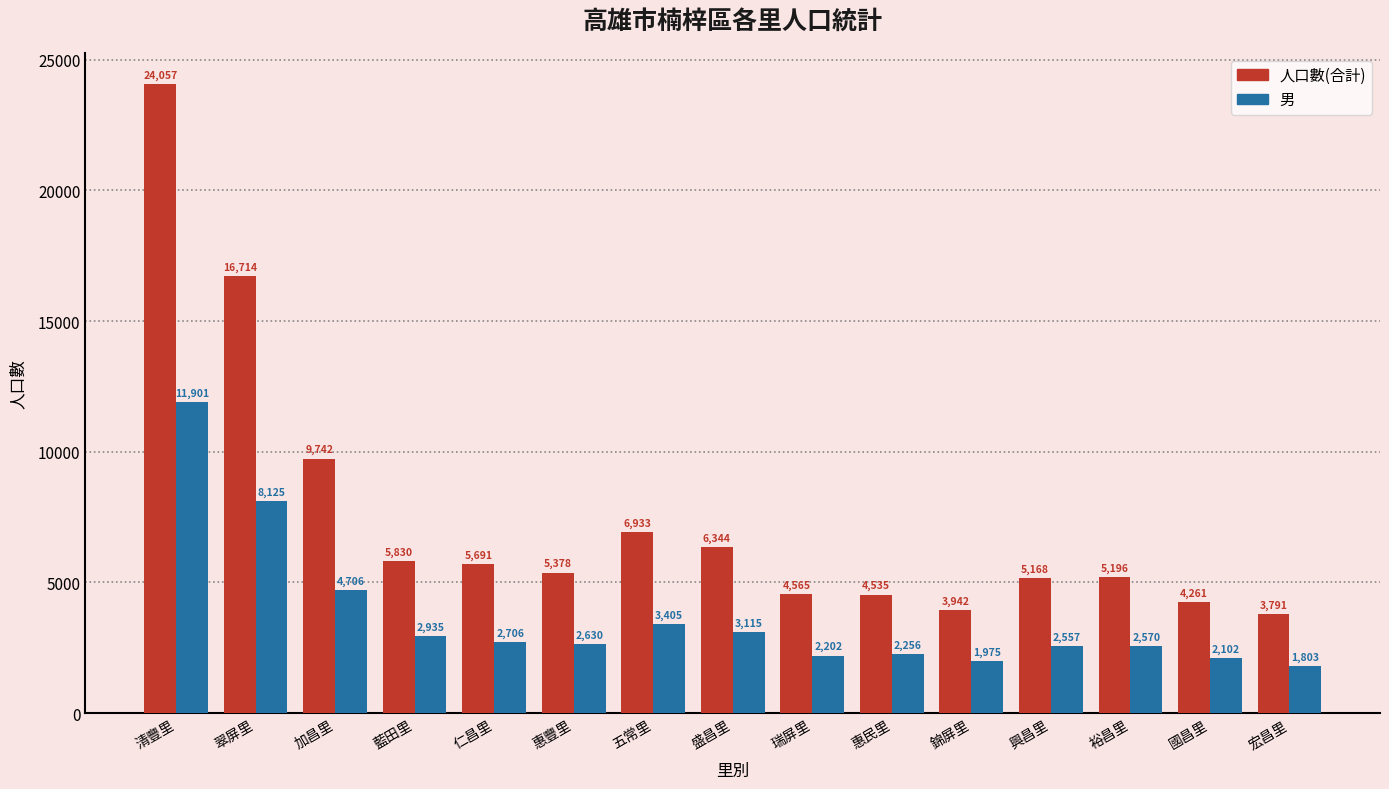

What is the label of the 12th bar from the right?

藍田里